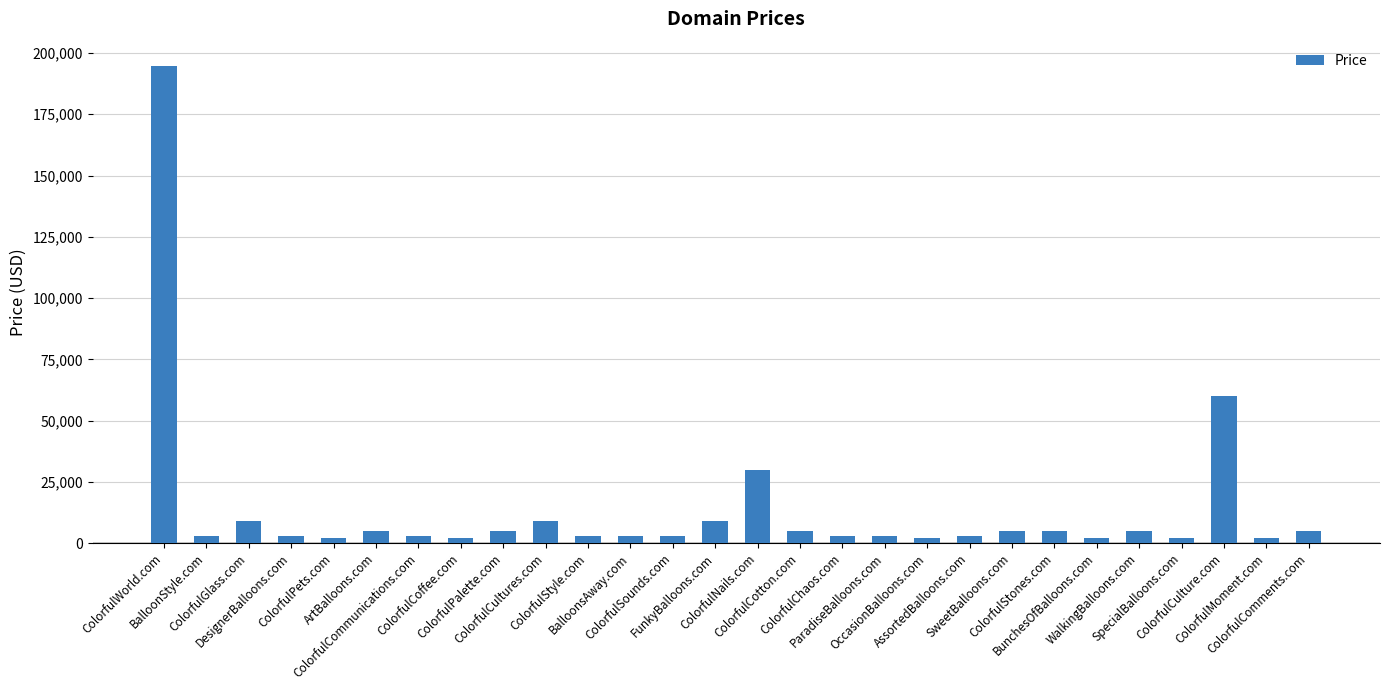

What is the maximum value shown in the chart?

194888